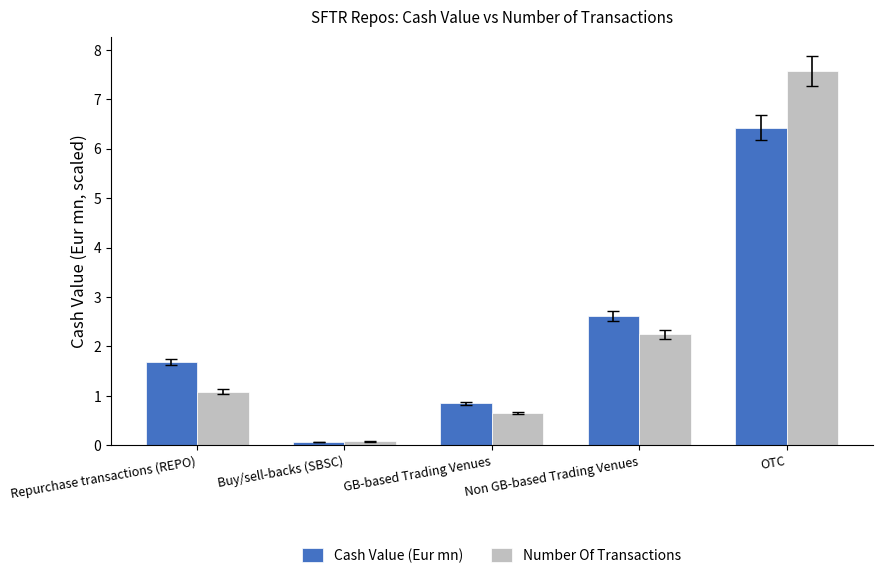

How many data points does each series have?

5